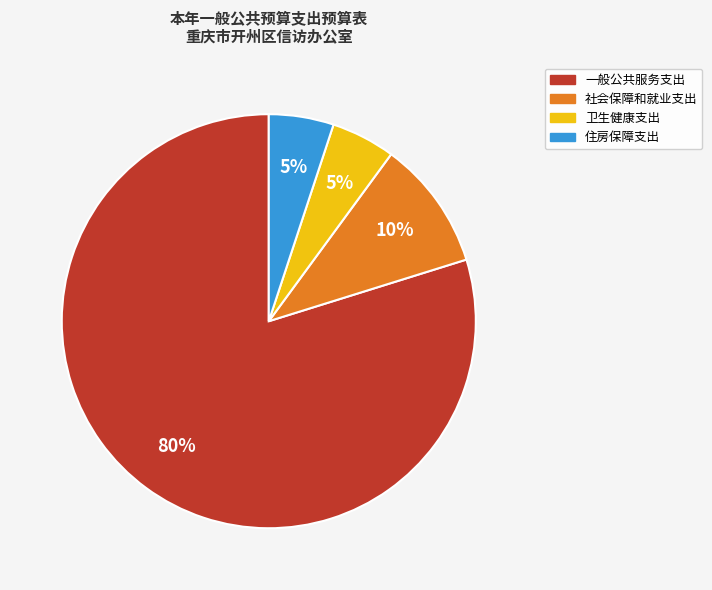

The 卫生健康支出 slice represents 5% of the pie. True or false?

True